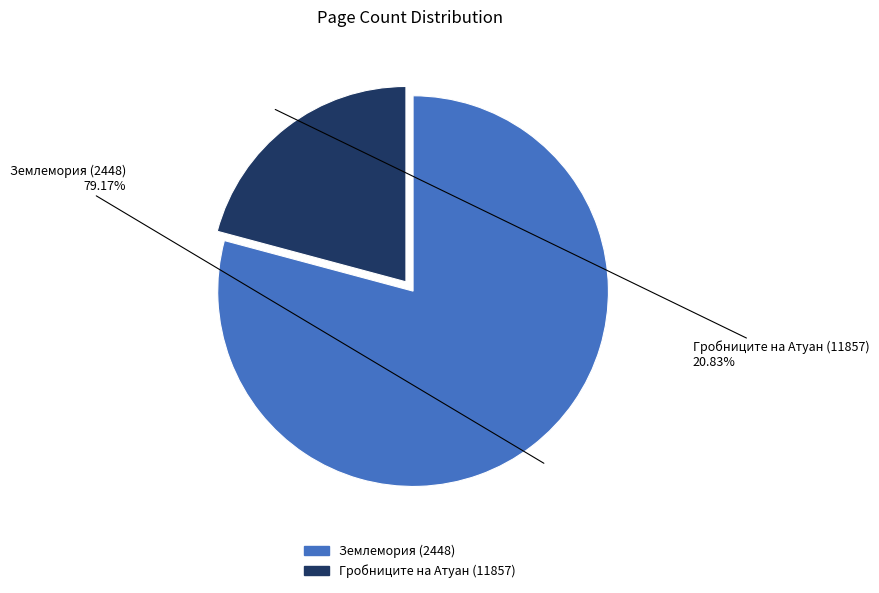

What is the smallest slice in the pie chart?

Гробниците на Атуан (11857)